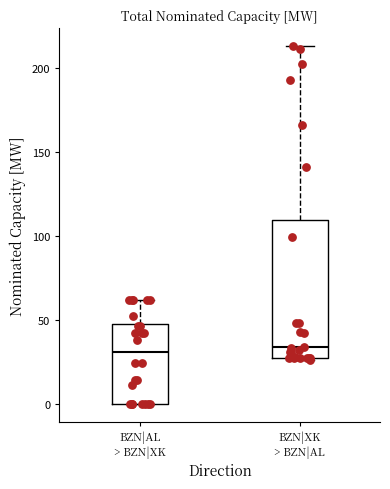

Reading left to right, read every box against the y-axis: the position of its median line, the range the box covers, and the ends of its whiskers. The values are not printed on the chart, so give them approximately, as read against the axis.

BZN|AL > BZN|XK: median 30, box 0 to 50, whiskers 0 to 60
BZN|XK > BZN|AL: median 35, box 25 to 110, whiskers 25 to 215